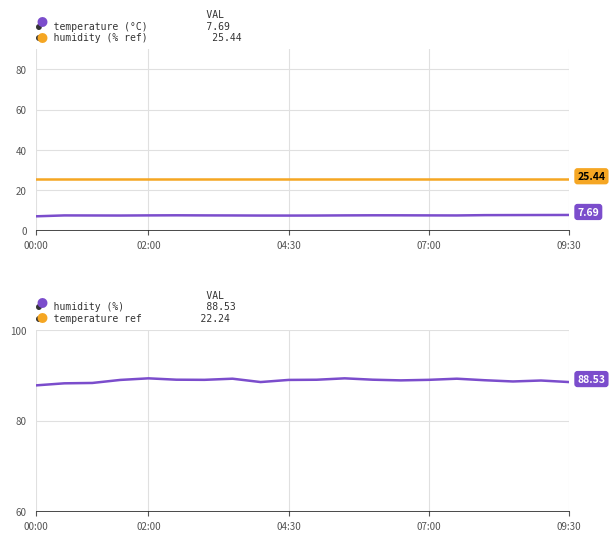

Which category has the lowest value across all series?

00:00